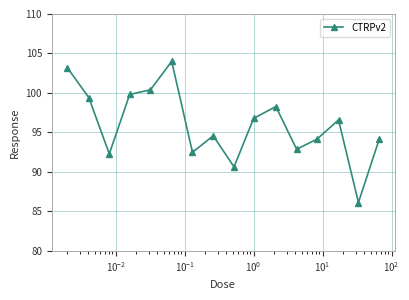

How many data points are less than 96?

8